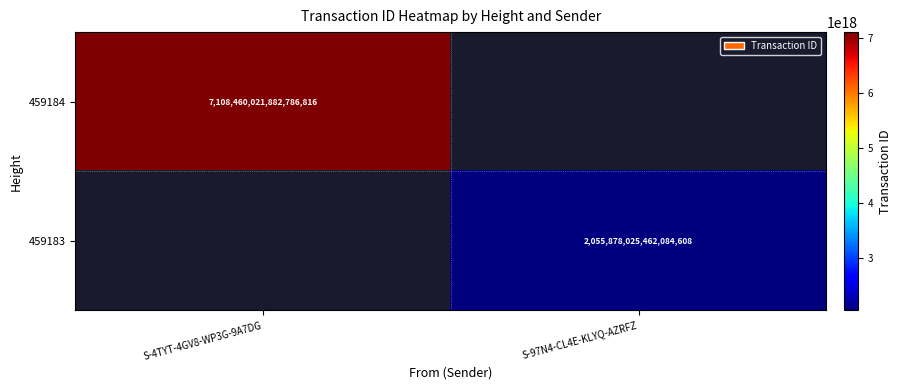

The value of 459184 at S-4TYT-4GV8-WP3G-9A7DG is 10186431864953427968. True or false?

False